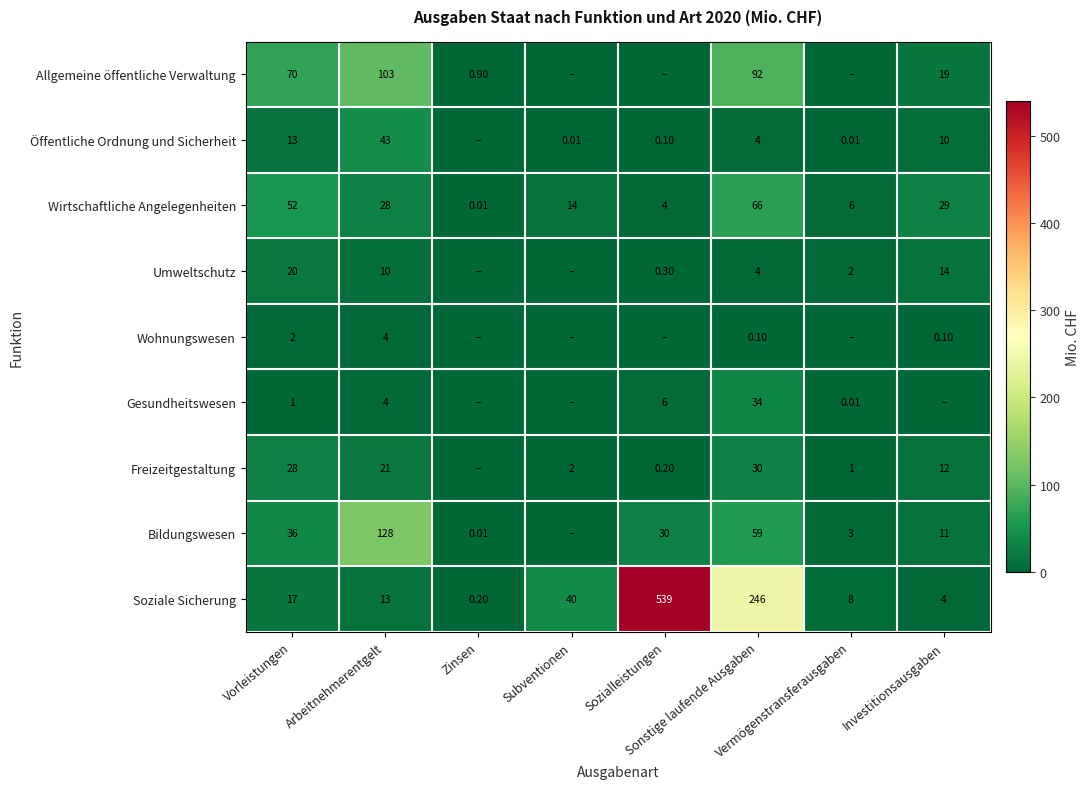

True or false: Soziale Sicherung has a value of 7.5 at Vermögenstransferausgaben.

True